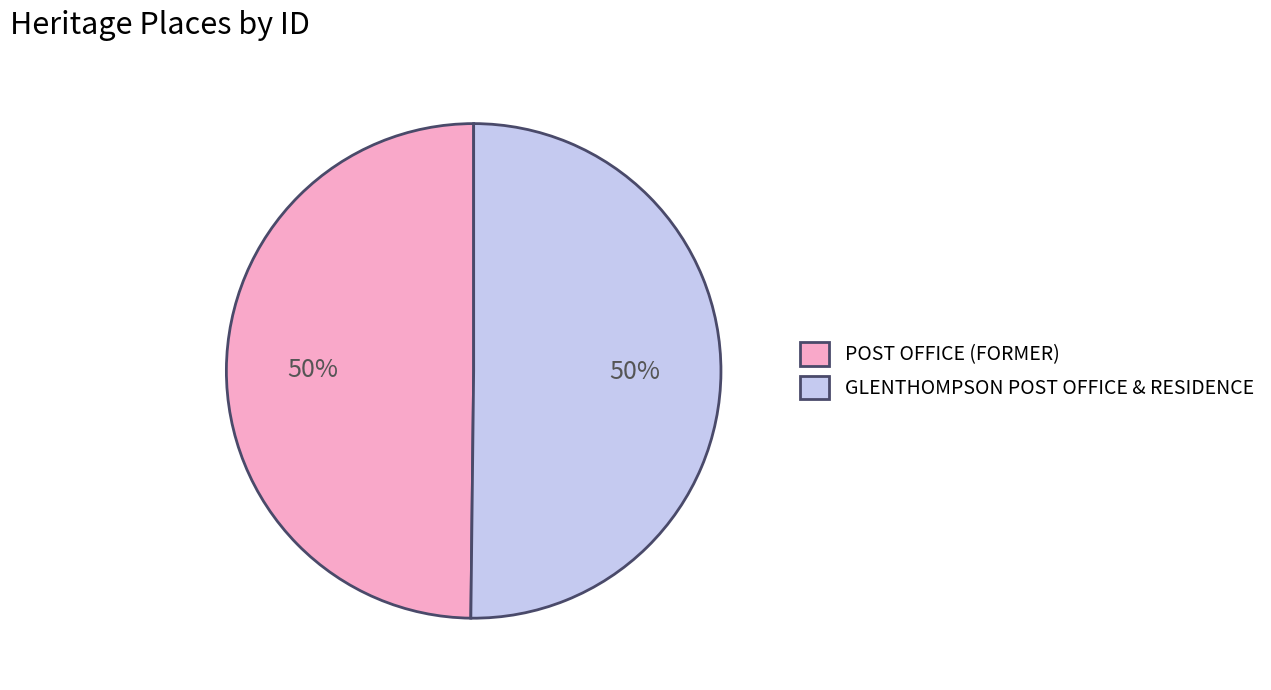

To the nearest percent, what portion does POST OFFICE (FORMER) represent?

50%